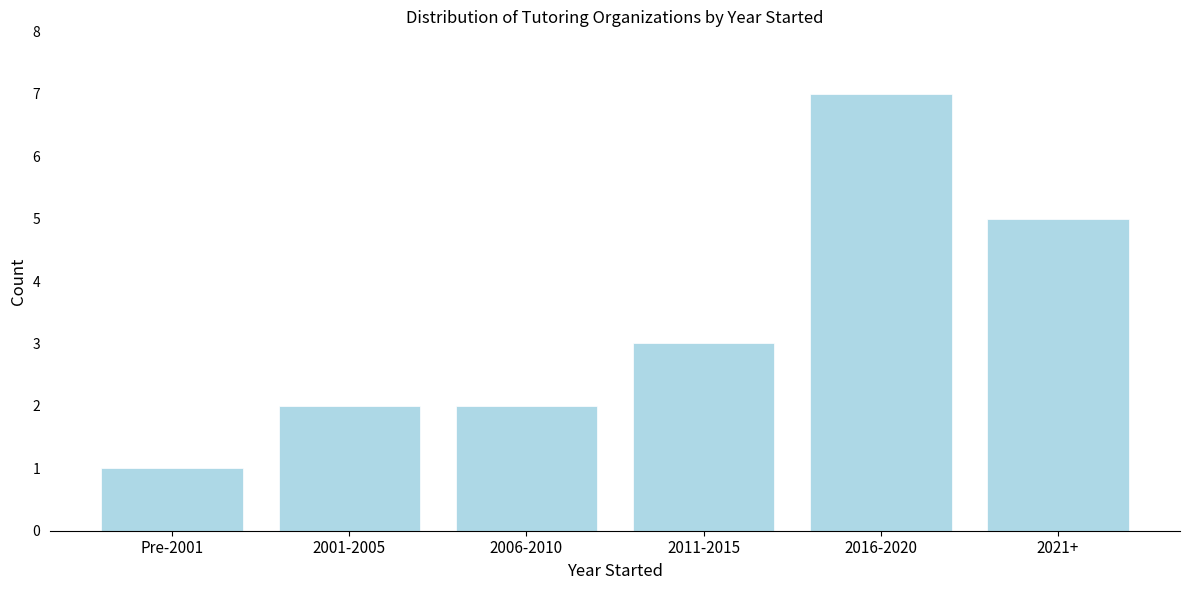

Reading right to left, transcribe all the data shown in this chart.

5	7	3	2	2	1